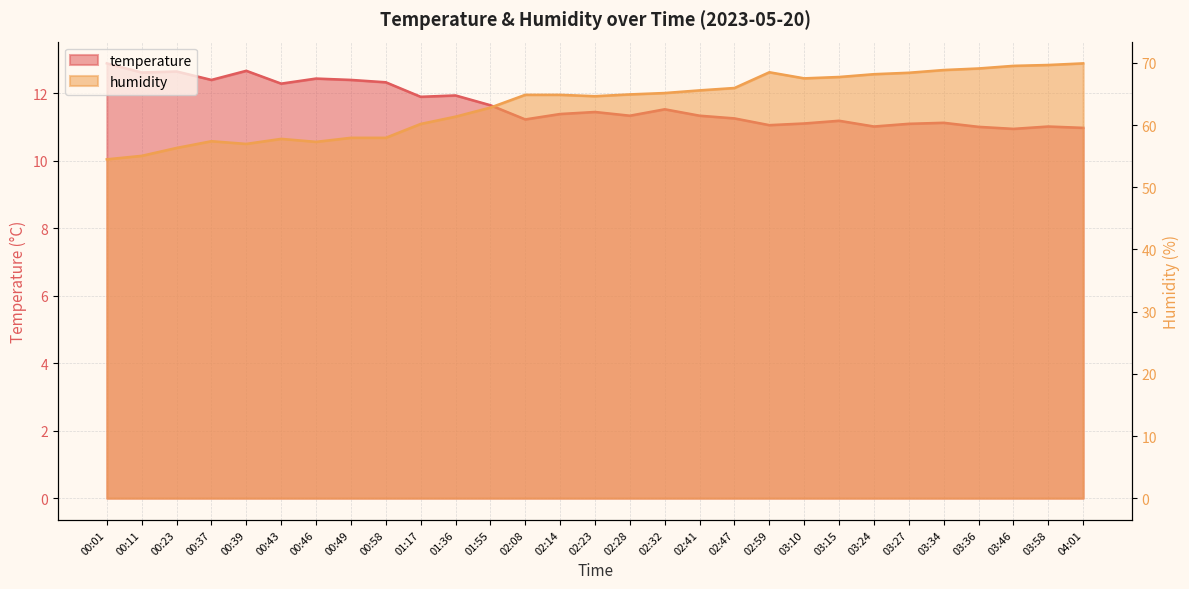

True or false: humidity and temperature intersect in this chart.

False